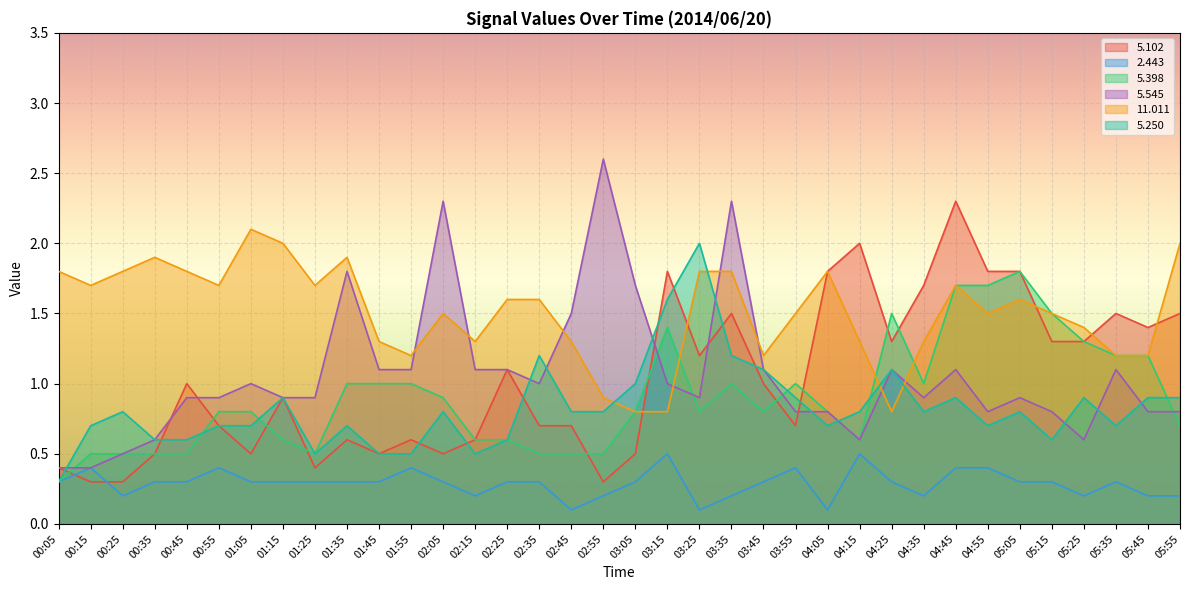

The value of   5.398 at 04:15 is 0.4. True or false?

False